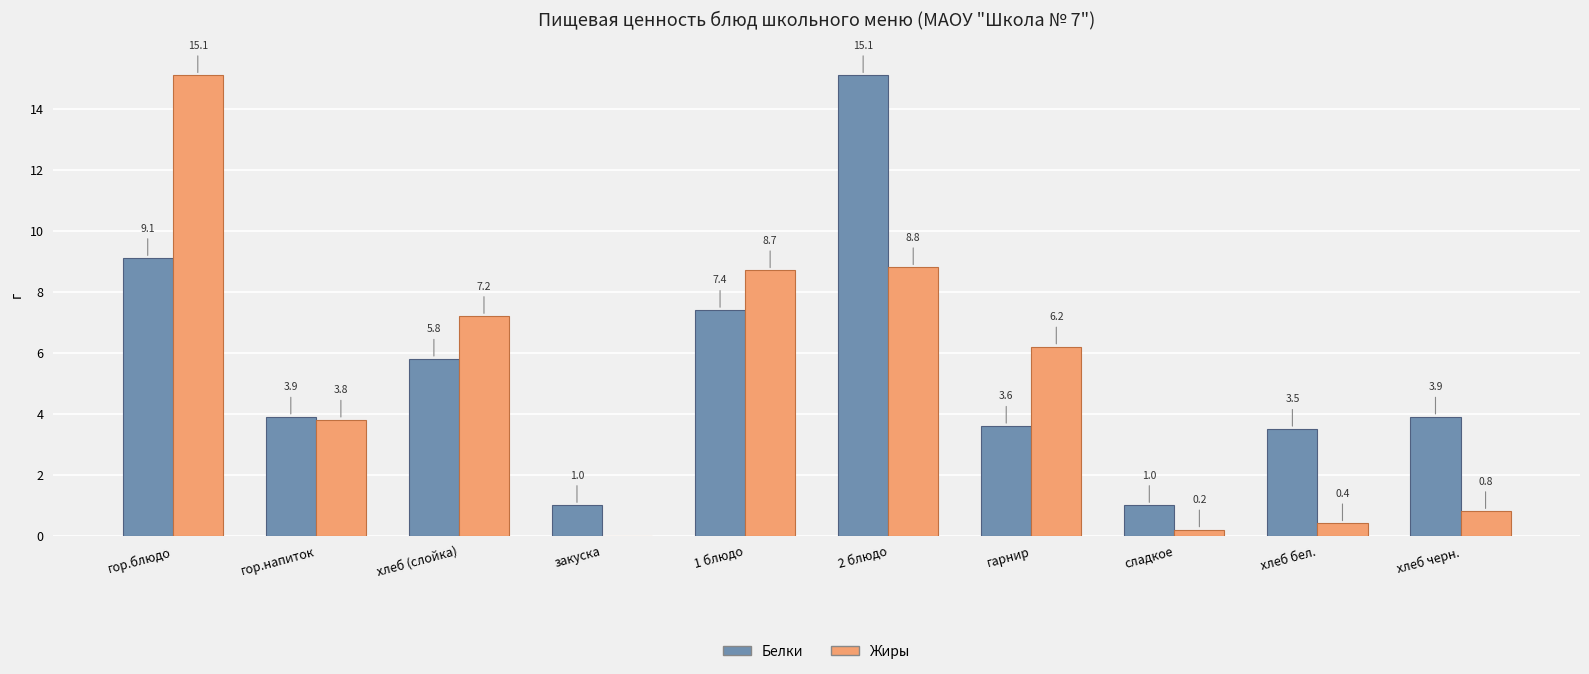

At which category is the sum across all series the highest?

гор.блюдо